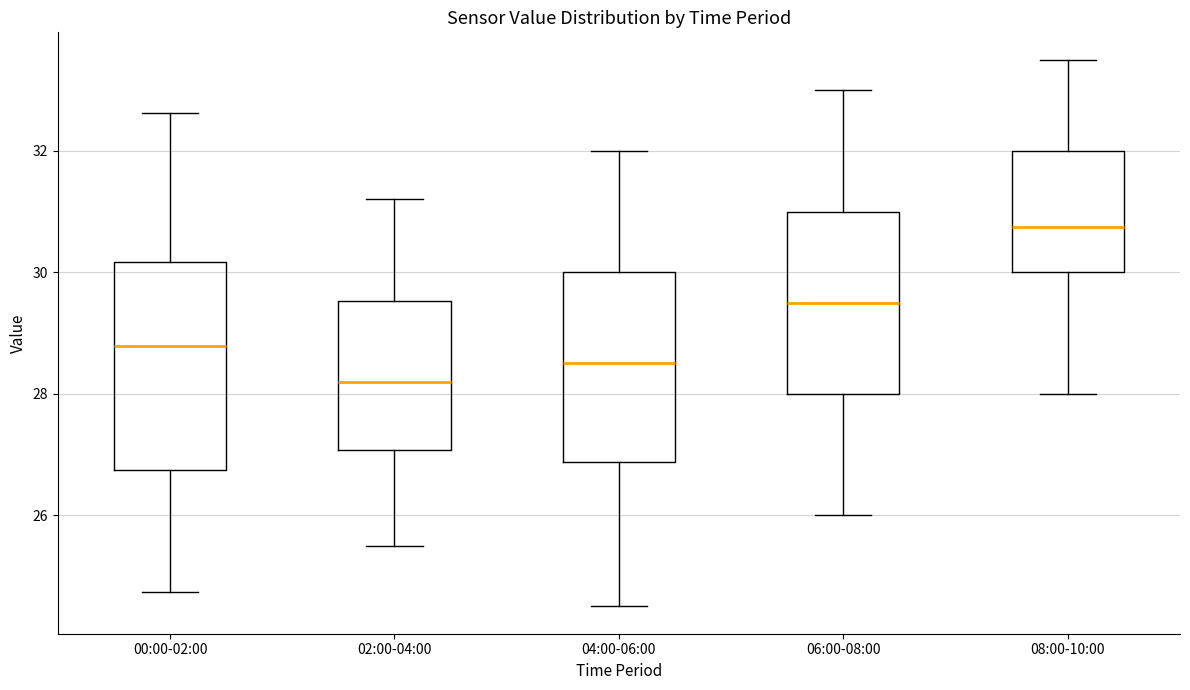

Which box's median line is the highest?

08:00-10:00